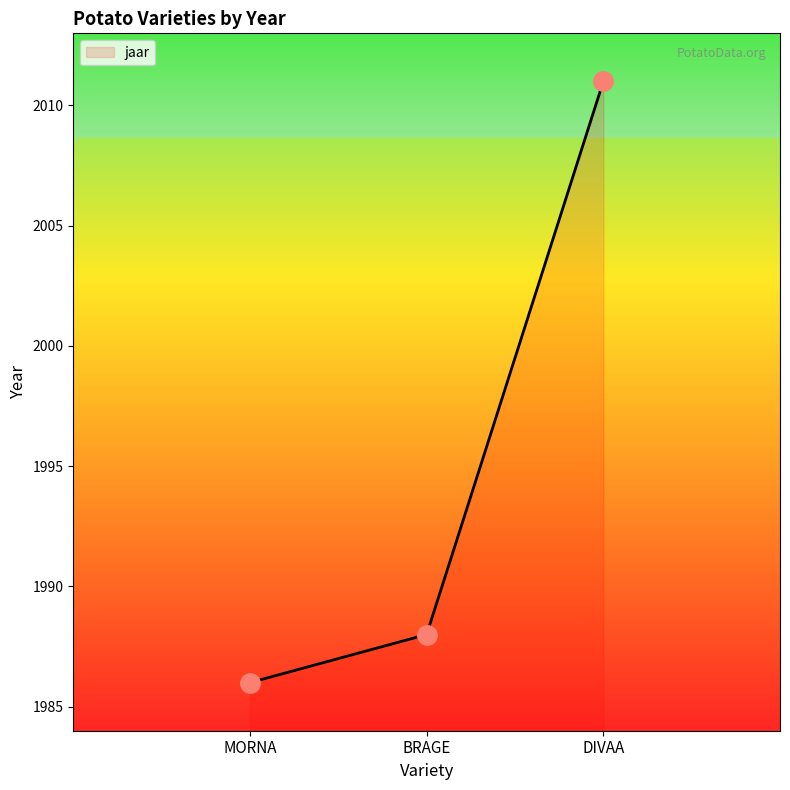

Reading left to right, extract all data points from this chart.

MORNA=1986	BRAGE=1988	DIVAA=2011